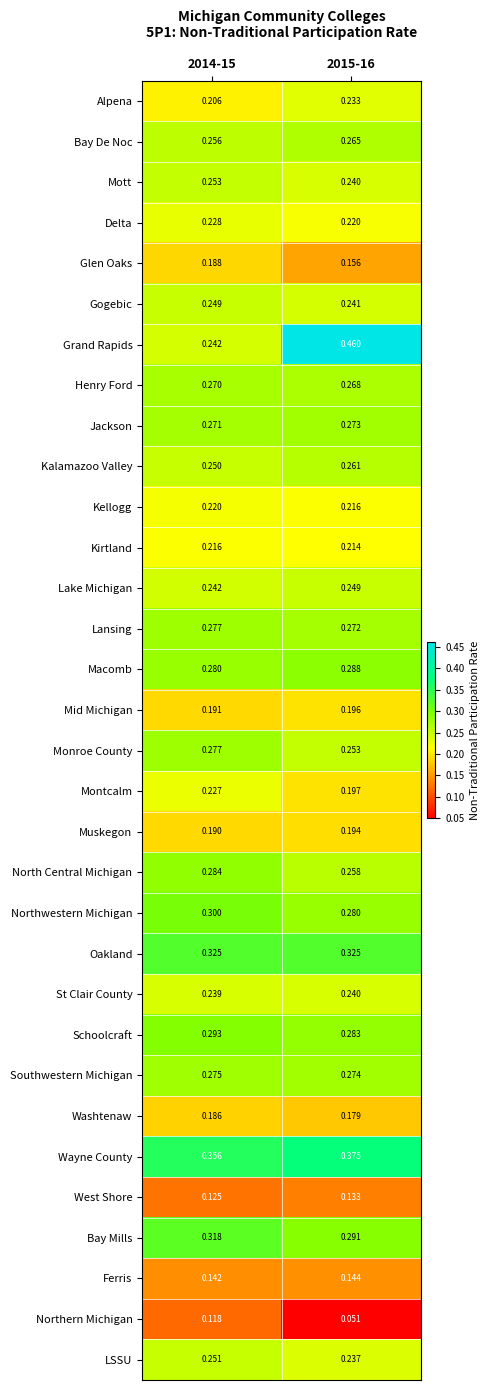

Which series has the largest total across all categories?

Wayne County